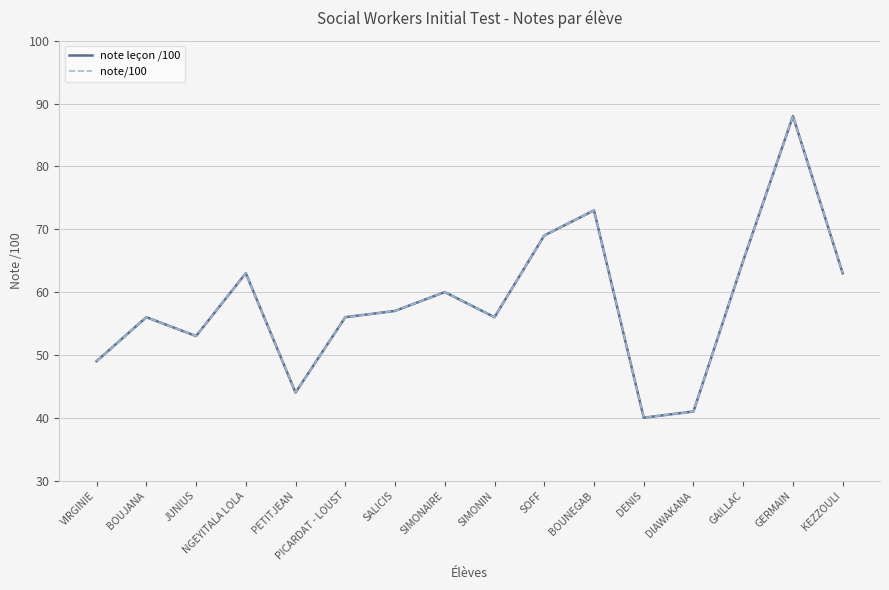

The value of note leçon /100 at GERMAIN is 61. True or false?

False